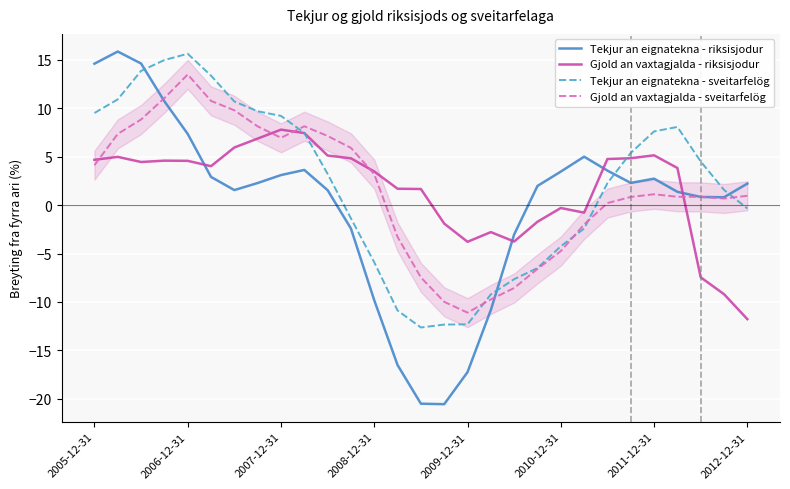

Which series has the largest range (max minus min)?

Tekjur an eignatekna - riksisjodur